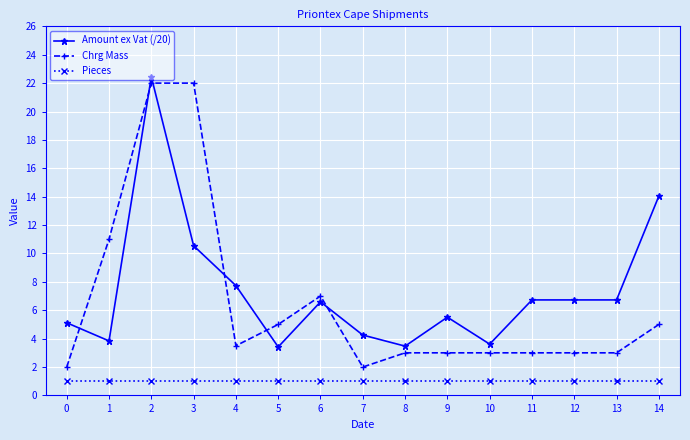

True or false: Pieces and Chrg Mass cross at least once.

False